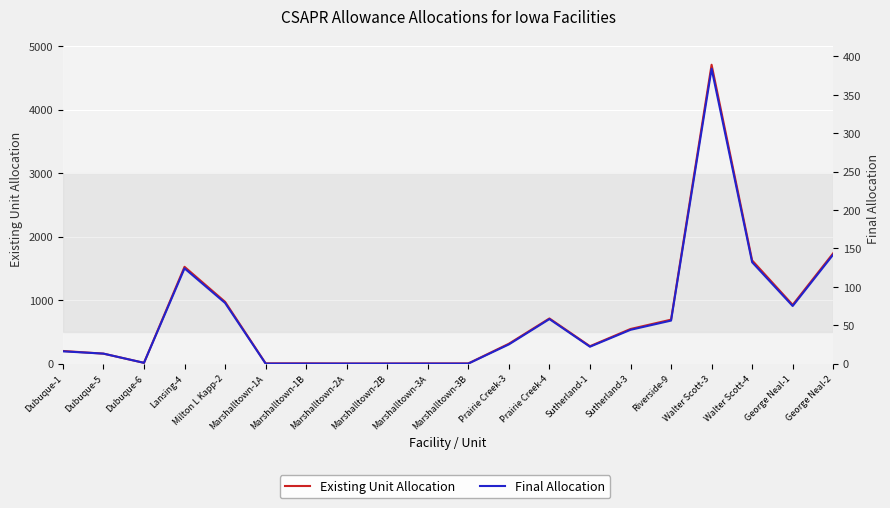

At which category does Existing Unit Allocation reach its first local valley?

Dubuque-6